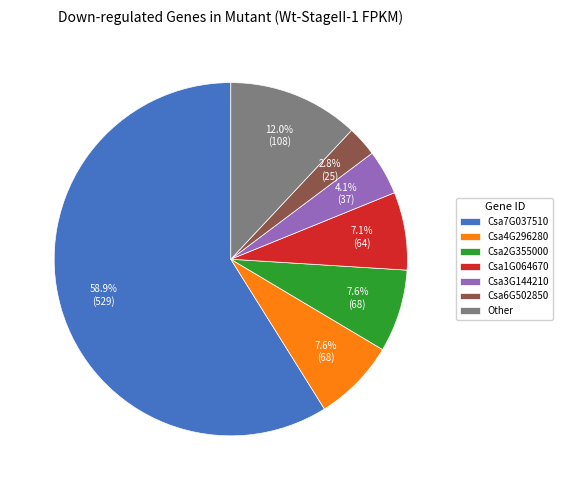

What is the largest slice in the pie chart?

Csa7G037510